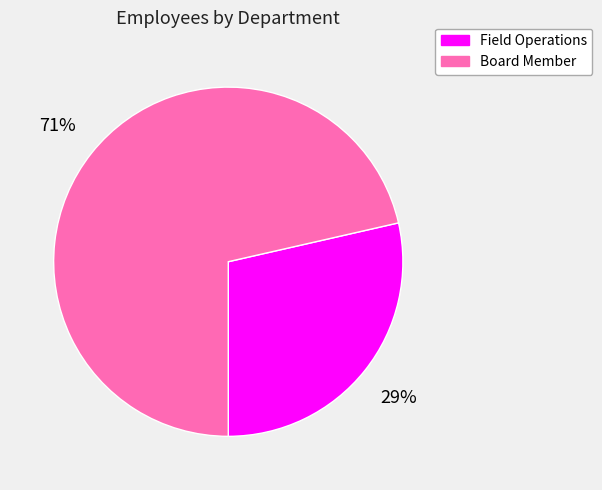

How many slices are in this pie chart?

2